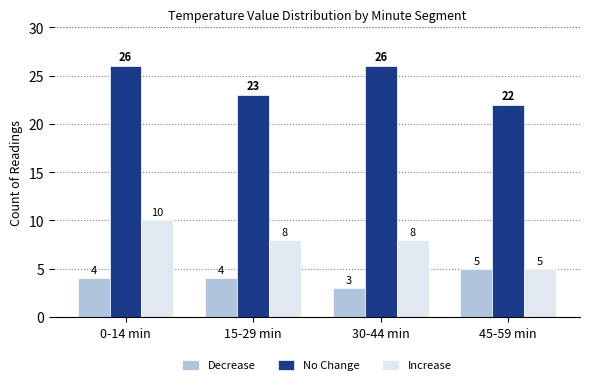

List the series in order of their overall mean, lowest first.

Decrease, Increase, No Change